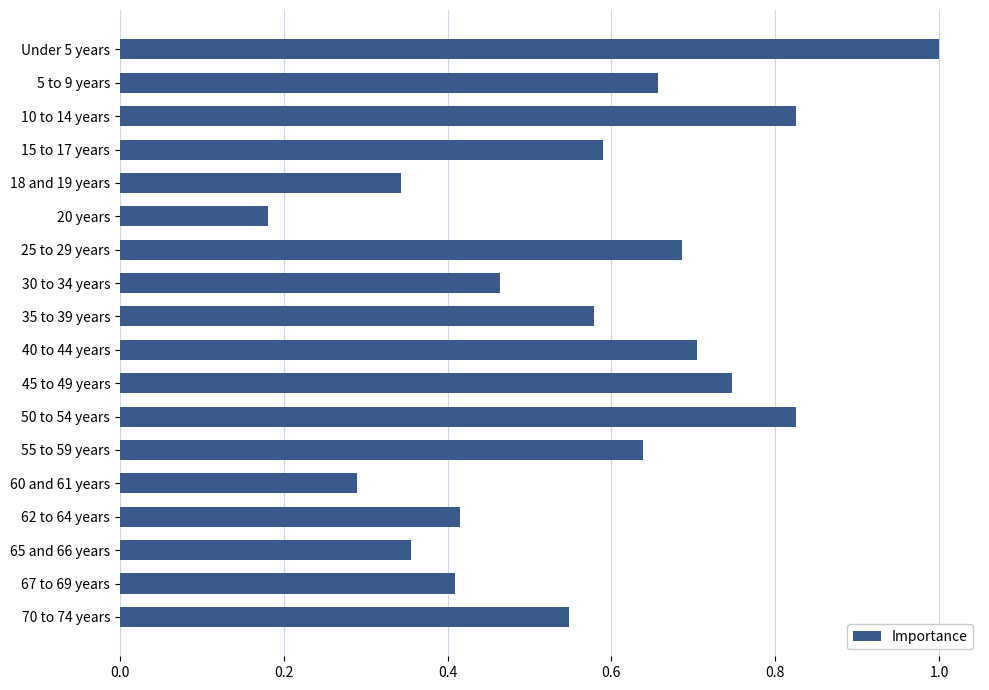

What is the sum of the values at 5 to 9 years and 35 to 39 years?

1.2